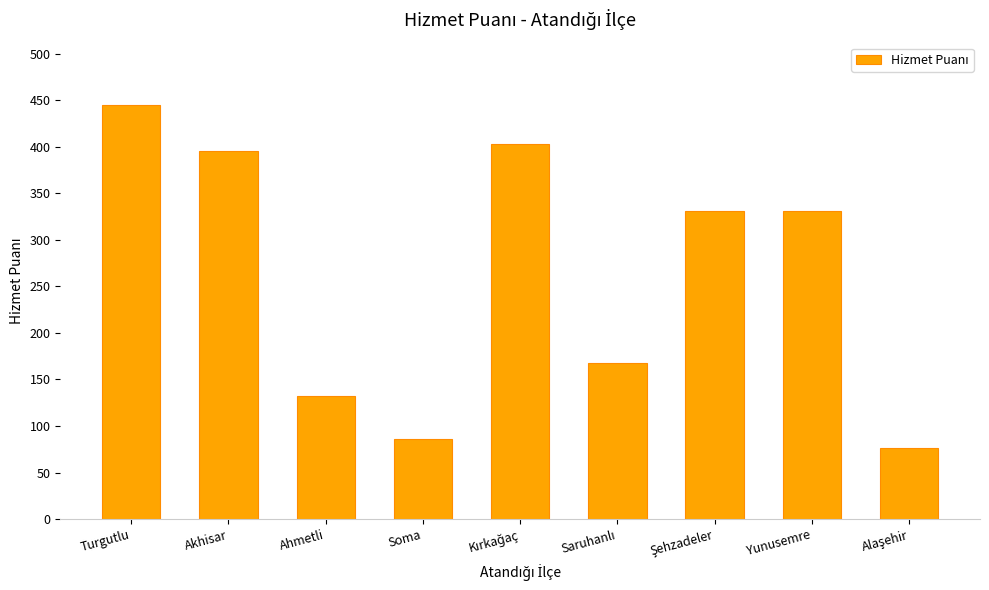

What is the value of the 2nd bar from the left?

395